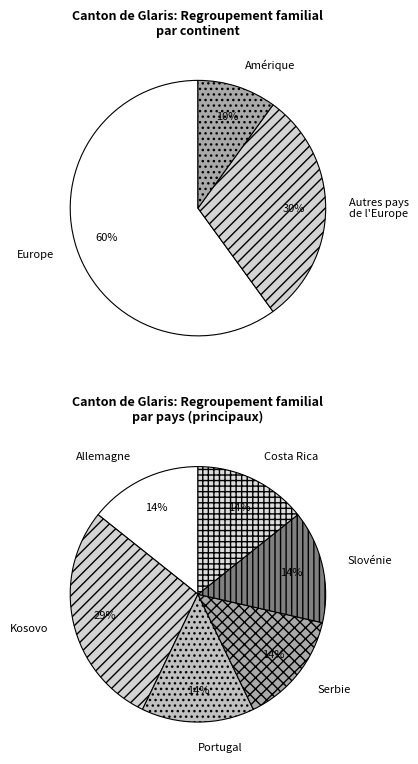

To the nearest percent, what is the average slice percentage?

17%